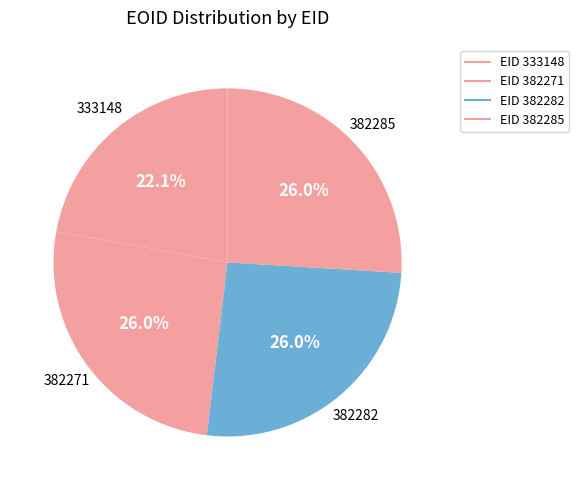

How many slices are in this pie chart?

4